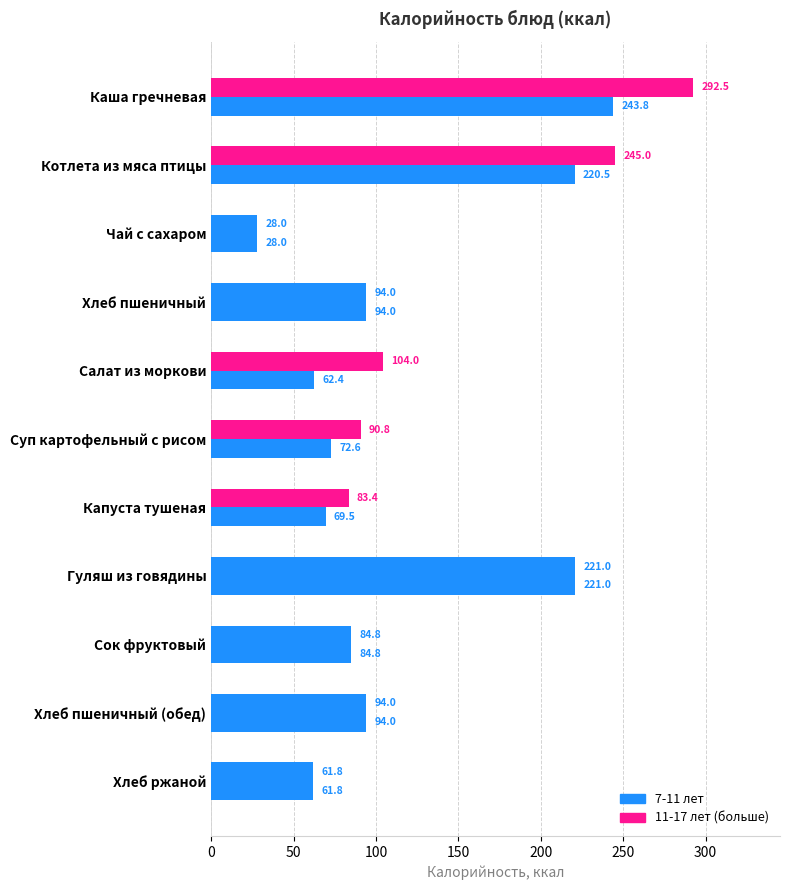

How many series are shown in this chart?

2